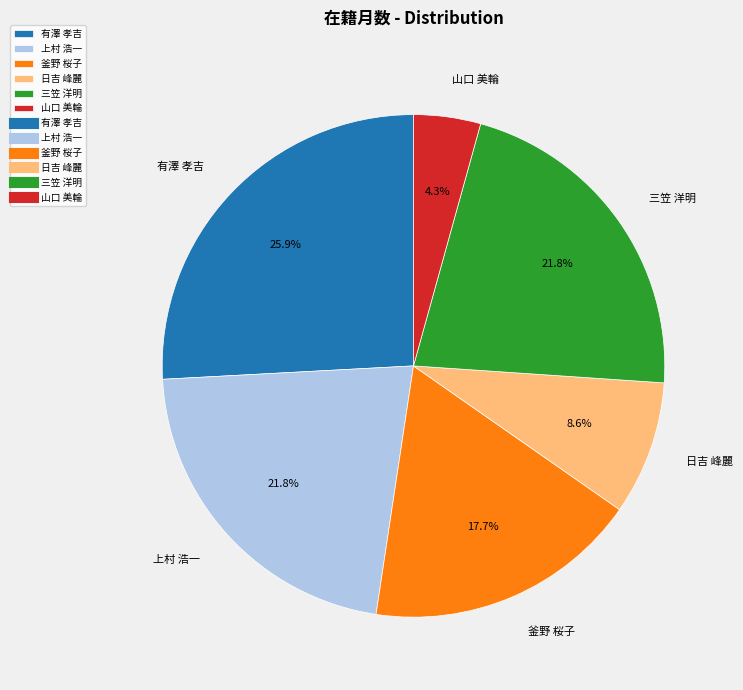

To the nearest percent, what is the average slice percentage?

17%